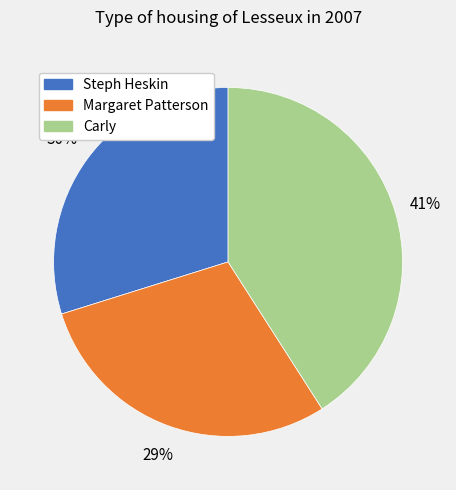

Combined, do Steph Heskin and Margaret Patterson account for over 50%?

Yes